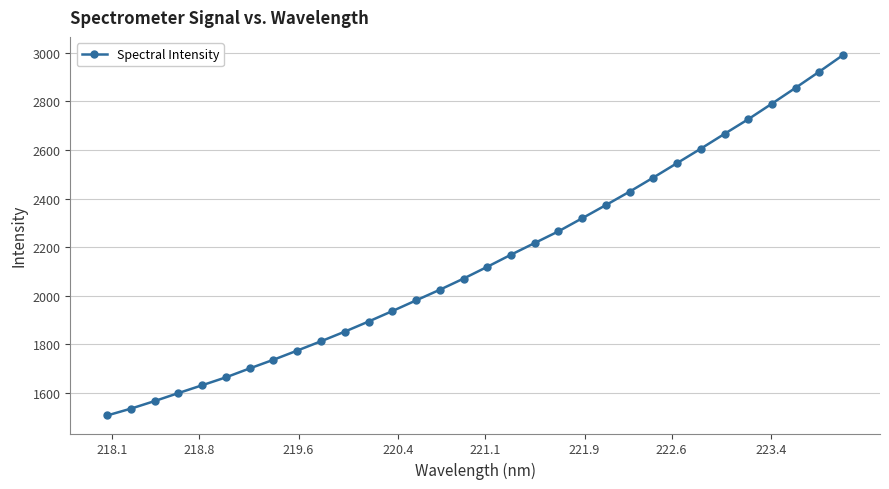

What is the difference between the second highest and second lowest values?

1386.0